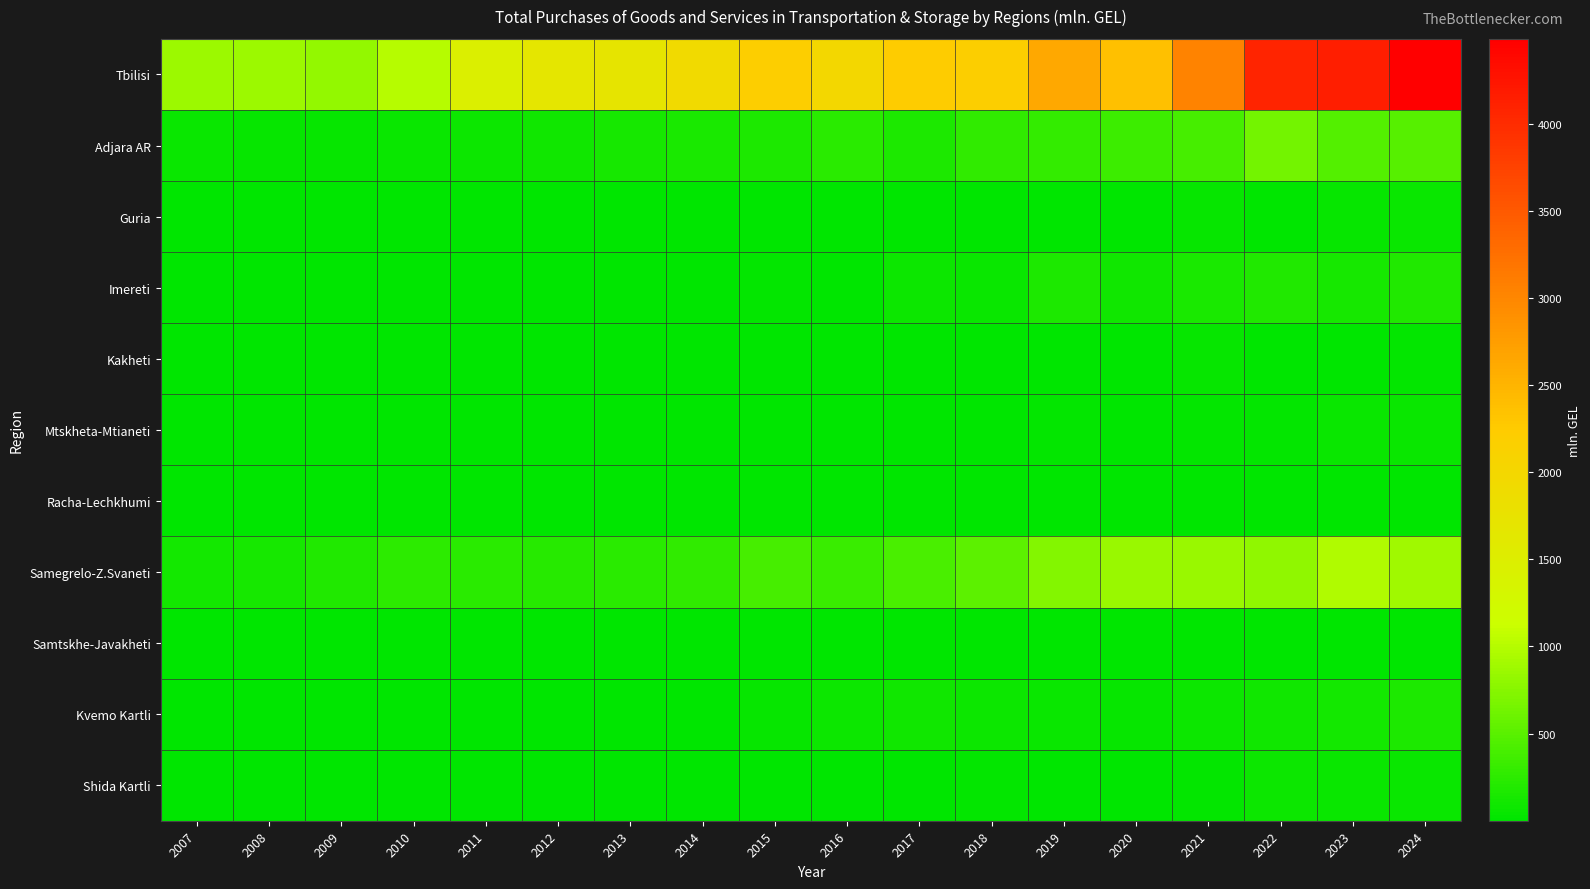

Reading right to left, extract all data points from this chart.

Tbilisi: 2024=4486.5	2023=4143.6	2022=4068.6	2021=3043.2	2020=2372.7	2019=2634.8	2018=2184.5	2017=2233.0	2016=1984.2	2015=2196.0	2014=1943.3	2013=1707.7	2012=1668.5	2011=1459.0	2010=1014.2	2009=813.6	2008=864.6	2007=863.1
Adjara AR: 2024=474.8	2023=467.5	2022=634.4	2021=390.8	2020=348.2	2019=294.0	2018=277.0	2017=172.2	2016=236.9	2015=171.2	2014=153.0	2013=128.8	2012=104.9	2011=78.8	2010=52.8	2009=46.0	2008=39.6	2007=57.4
Guria: 2024=61.2	2023=45.6	2022=16.4	2021=36.5	2020=15.0	2019=16.6	2018=12.5	2017=6.6	2016=4.4	2015=2.3	2014=2.7	2013=2.4	2012=0.5	2011=0.1	2010=0.3	2009=0.1	2008=0.2	2007=0.2
Imereti: 2024=179.5	2023=137.3	2022=183.1	2021=145.8	2020=95.5	2019=165.7	2018=66.5	2017=74.3	2016=16.9	2015=24.0	2014=6.5	2013=7.5	2012=9.7	2011=9.5	2010=8.4	2009=5.3	2008=9.3	2007=7.0
Kakheti: 2024=28.7	2023=16.6	2022=14.4	2021=35.8	2020=4.5	2019=6.6	2018=10.1	2017=3.8	2016=6.3	2015=1.4	2014=8.3	2013=0.6	2012=2.5	2011=0.7	2010=0.3	2009=0.1	2008=0.4	2007=0.2
Mtskheta-Mtianeti: 2024=57.7	2023=58.1	2022=24.9	2021=22.5	2020=17.3	2019=24.6	2018=7.0	2017=6.0	2016=5.4	2015=6.4	2014=5.1	2013=4.5	2012=0.5	2011=1.5	2010=1.7	2009=0.4	2008=0.5	2007=3.2
Racha-Lechkhumi: 2024=2.3	2023=0.7	2022=0.8	2021=0.6	2020=0.5	2019=0.8	2018=0.2	2017=0.8	2016=0.3	2015=0.1	2014=0.2	2013=0.1	2012=0.2	2011=0.0	2010=0.0	2009=0.0	2008=0.1	2007=0.0
Samegrelo-Z.Svaneti: 2024=879.0	2023=975.0	2022=804.2	2021=847.9	2020=846.6	2019=733.8	2018=517.1	2017=419.5	2016=321.9	2015=387.9	2014=278.9	2013=231.0	2012=213.2	2011=244.5	2010=246.6	2009=179.3	2008=135.4	2007=117.8
Samtskhe-Javakheti: 2024=14.7	2023=14.1	2022=13.6	2021=11.2	2020=7.9	2019=5.0	2018=5.6	2017=14.1	2016=7.2	2015=3.1	2014=3.1	2013=1.9	2012=1.9	2011=0.9	2010=0.4	2009=1.7	2008=0.6	2007=0.4
Kvemo Kartli: 2024=174.3	2023=117.9	2022=103.5	2021=77.1	2020=52.5	2019=57.7	2018=87.6	2017=92.8	2016=74.6	2015=36.0	2014=15.0	2013=11.0	2012=7.0	2011=10.4	2010=9.4	2009=9.9	2008=6.4	2007=6.3
Shida Kartli: 2024=55.4	2023=64.2	2022=83.1	2021=21.4	2020=16.1	2019=14.6	2018=20.1	2017=7.2	2016=6.1	2015=9.2	2014=11.1	2013=3.2	2012=1.4	2011=3.9	2010=0.8	2009=0.3	2008=1.4	2007=0.9